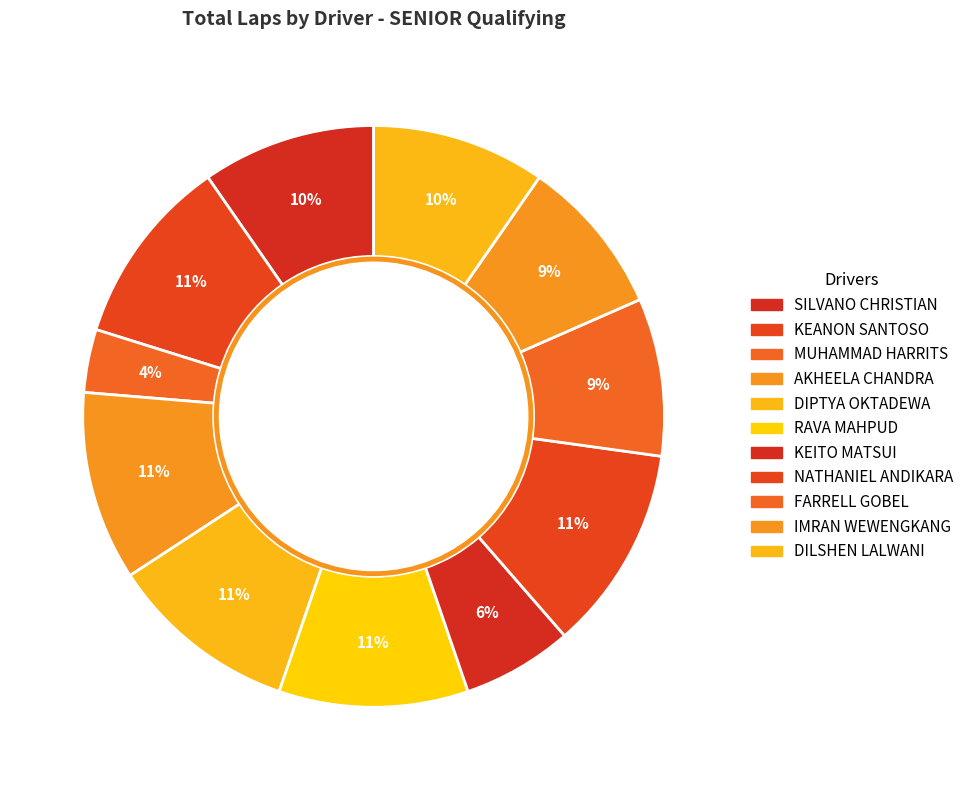

Is FARRELL GOBEL the majority of the pie?

No